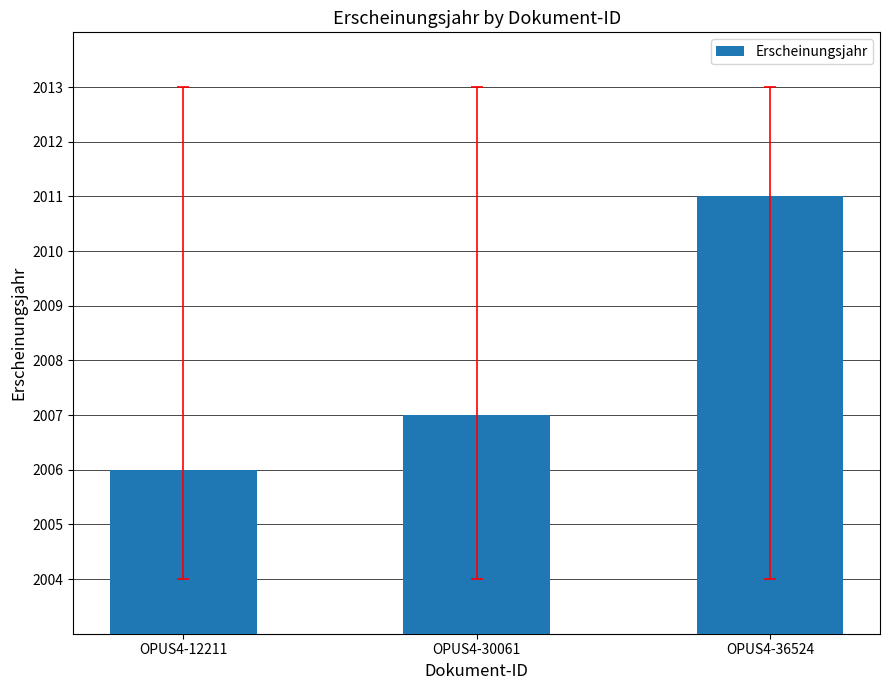

Rank the categories by value from lowest to highest.

OPUS4-12211, OPUS4-30061, OPUS4-36524